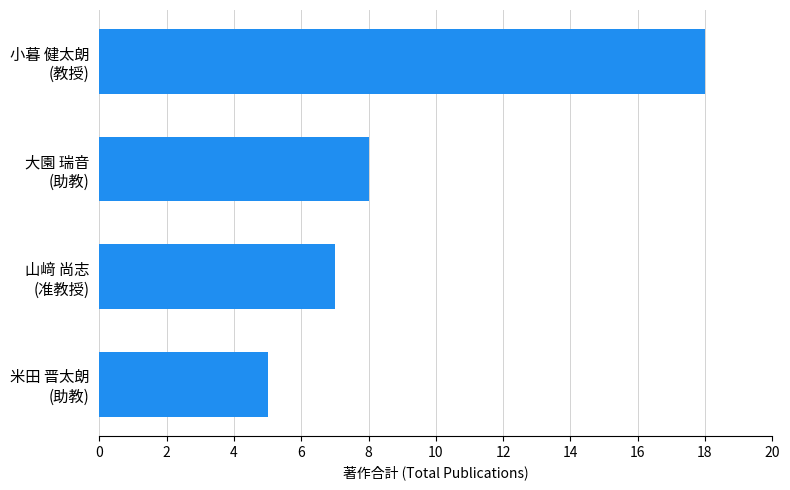

What is the smallest value displayed?

5